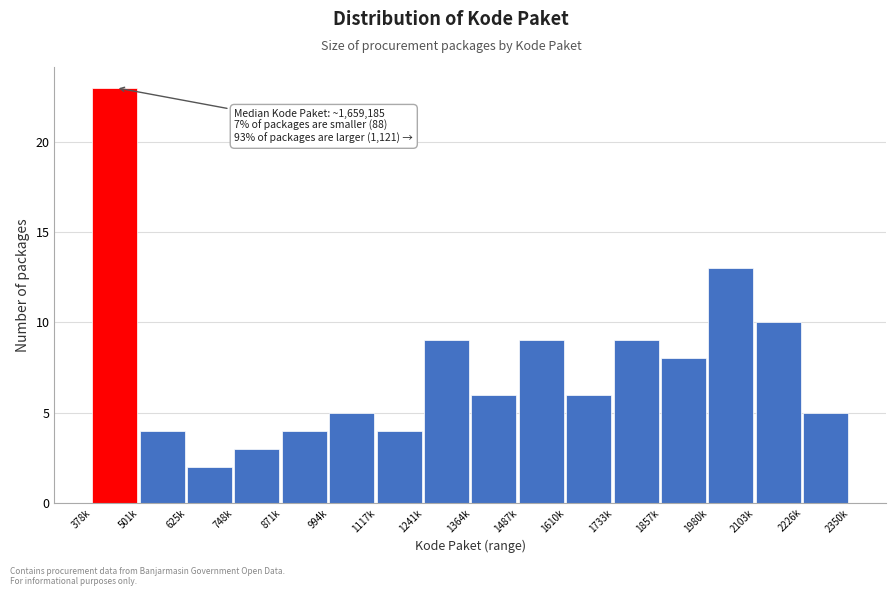

Reading left to right, extract all data points from this chart.

378k=23	501k=4	625k=2	748k=3	871k=4	994k=5	1117k=4	1241k=9	1364k=6	1487k=9	1610k=6	1733k=9	1857k=8	1980k=13	2103k=10	2226k=5